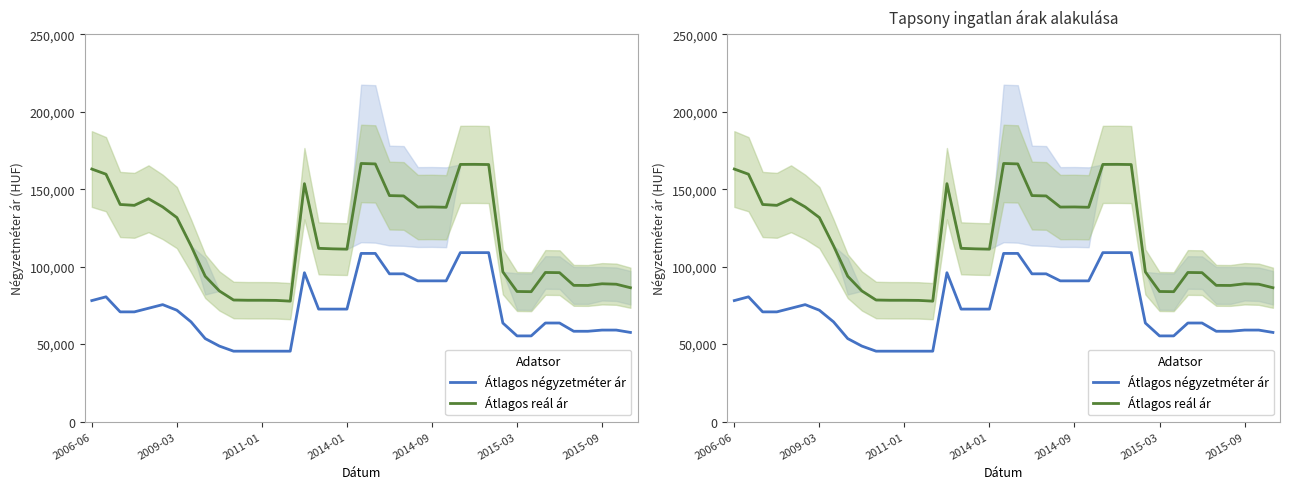

What is the lowest value of the Átlagos reál ár series?

77771